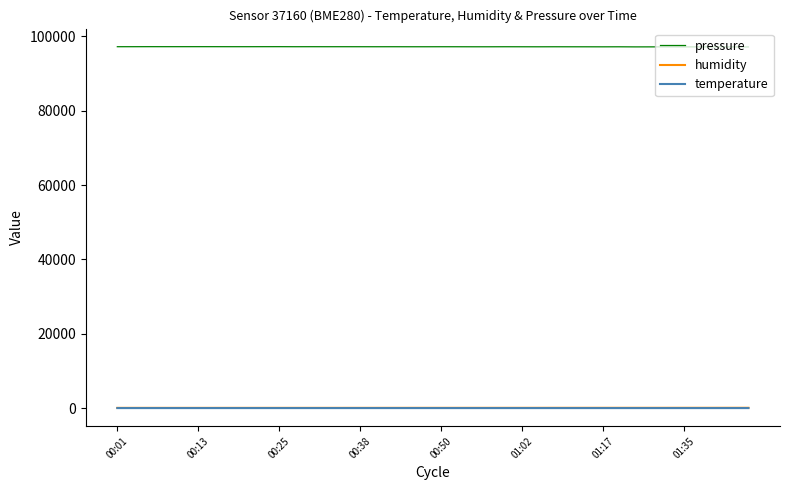

How many lines are shown in the chart?

3